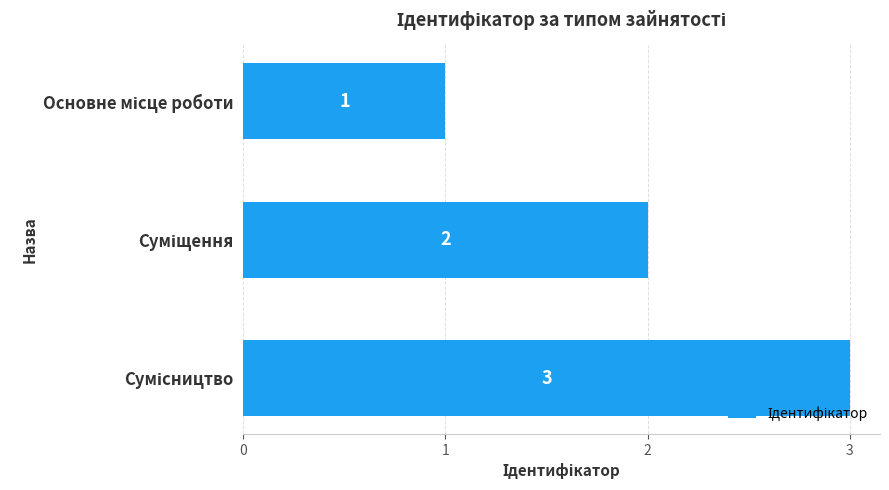

What is the value of the 1st bar from the top?

1